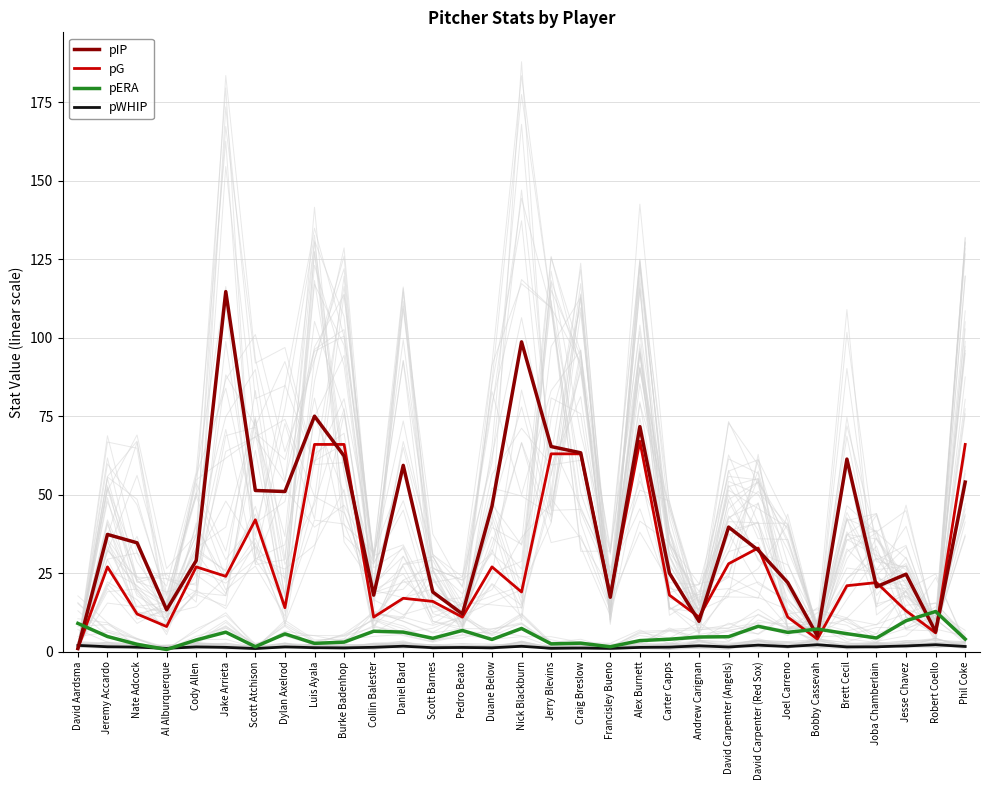

After their last crossing, which series has the higher values: pWHIP or pIP?

pIP